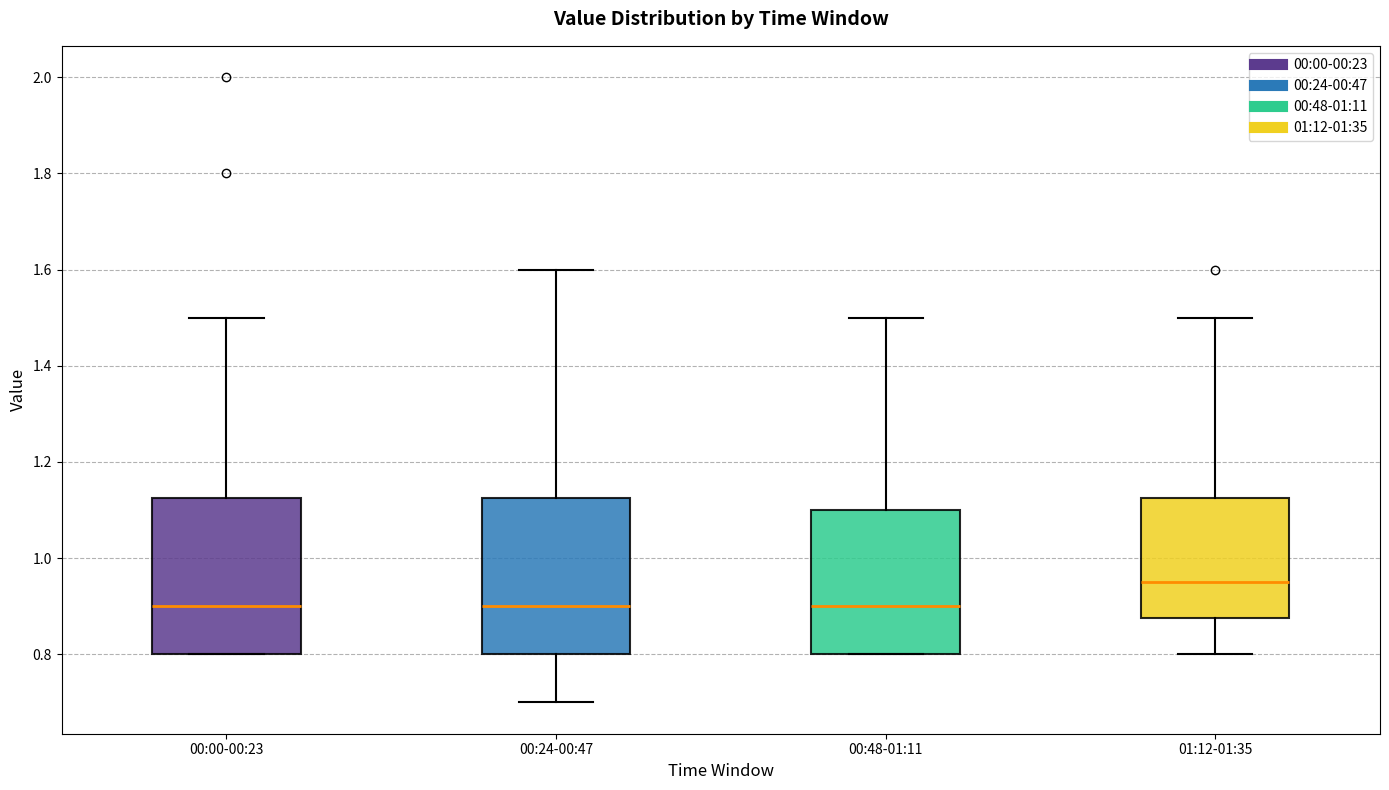

Where is the upper edge of the box for 00:48-01:11 on the y-axis? The values are not printed on the chart, so give them approximately, as read against the axis.

1.10